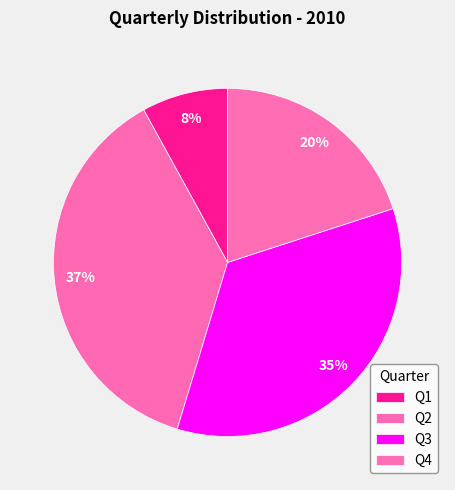

What is the ratio of the value at Q2 to the value at Q3?

1.1